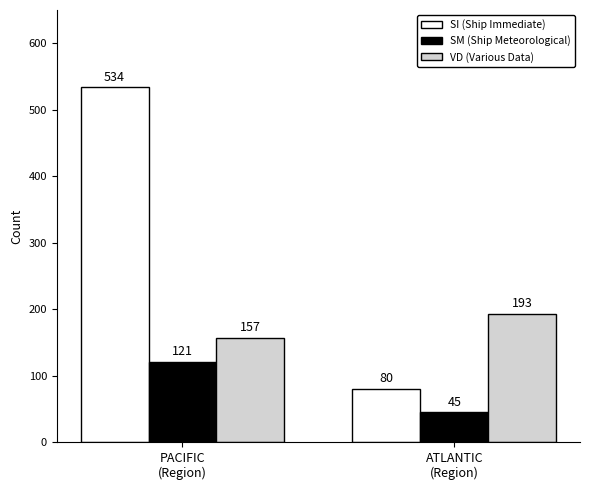

What is the greatest value displayed?

534